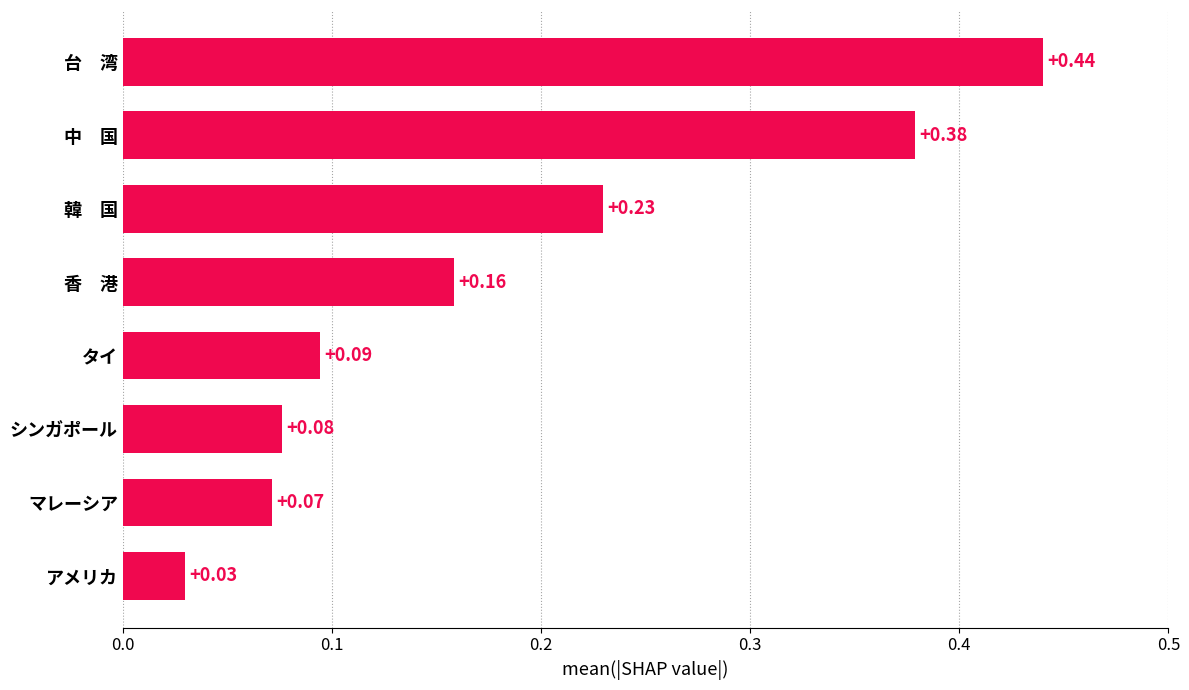

Where is the data nearest to the value 0?

アメリカ